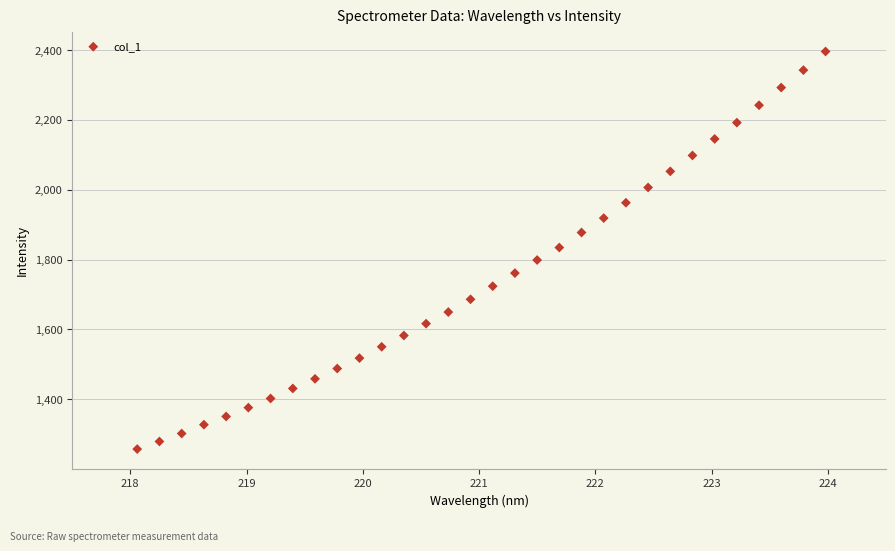

What is the range of X values (max minus min)?

5.9